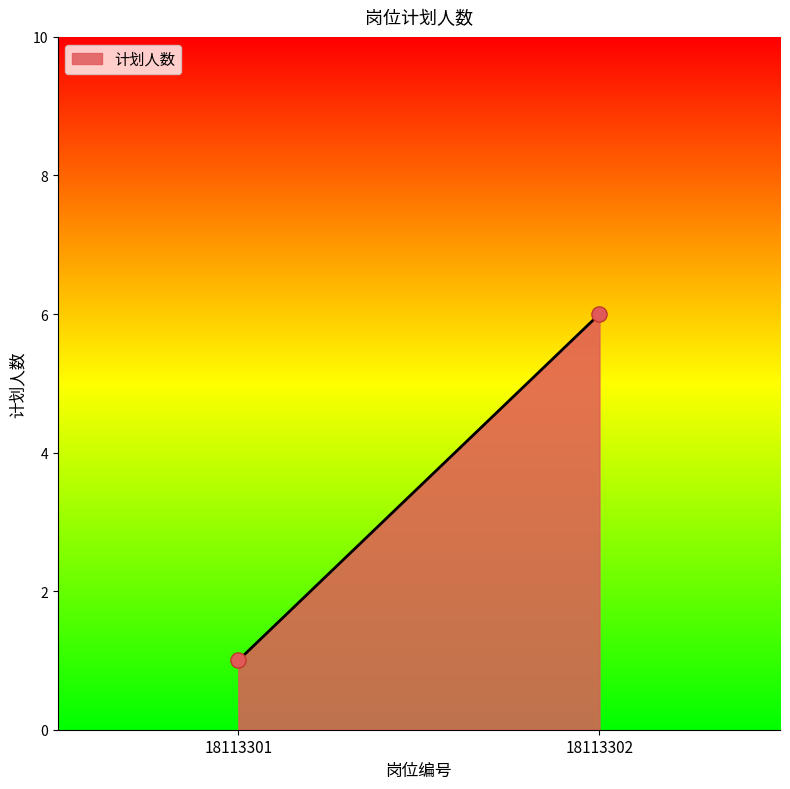

What is the greatest value displayed?

6.0